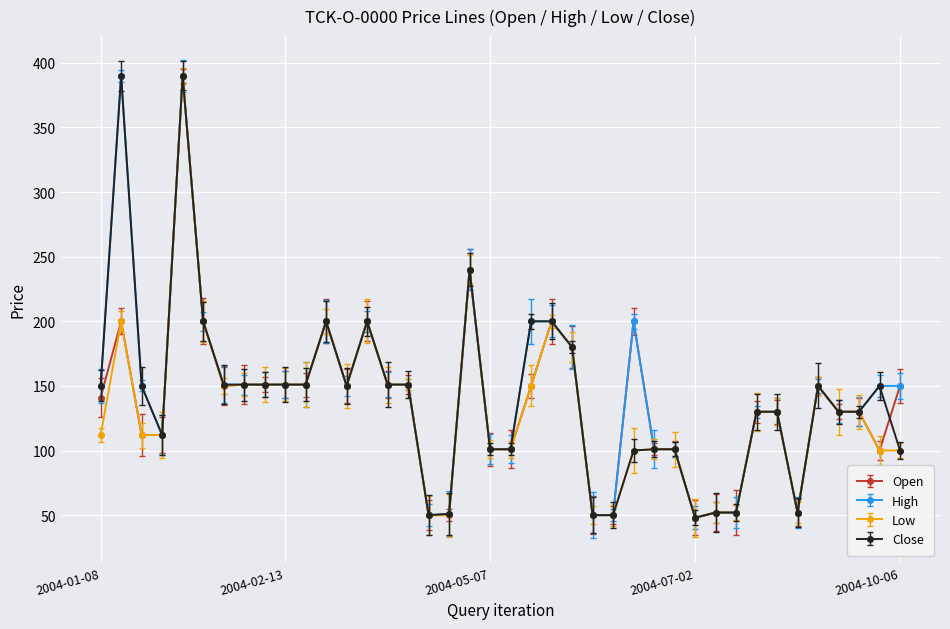

What is the lowest value of the Close series?

48